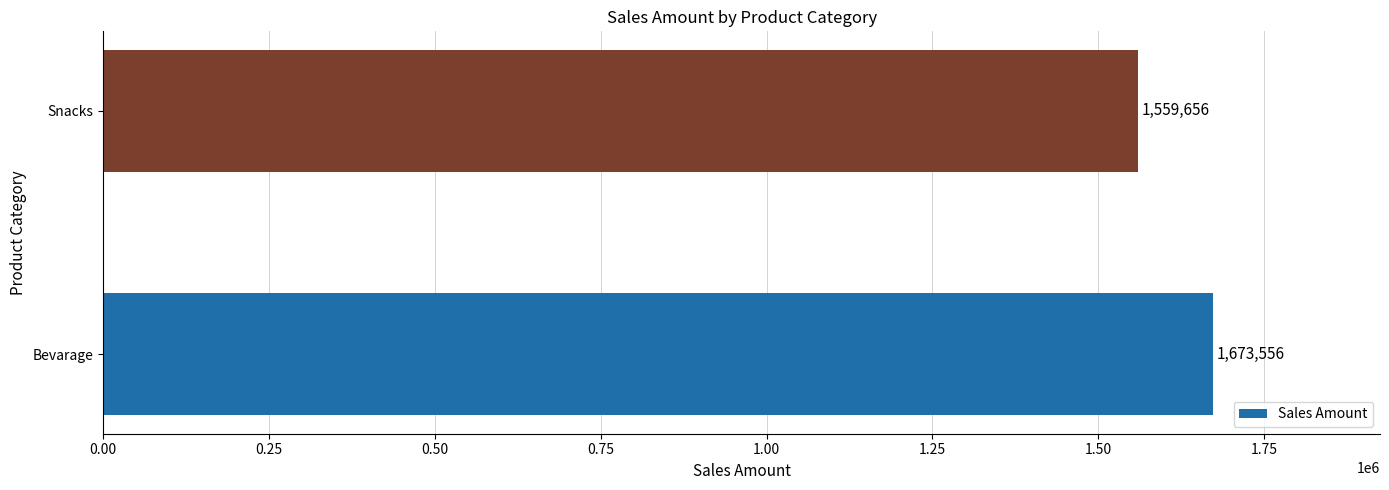

List the labels in order of value, largest first.

Bevarage, Snacks